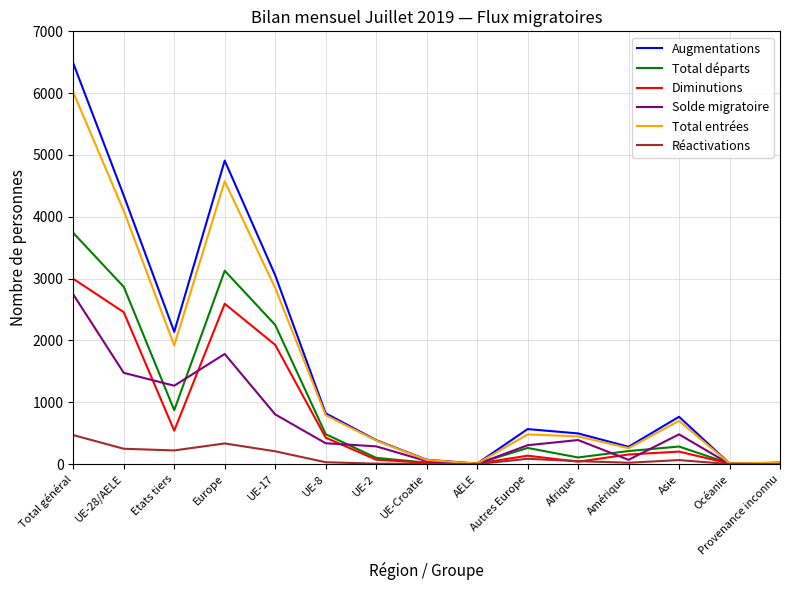

What is the difference between the maximum and minimum values in the Solde migratoire series?

2744